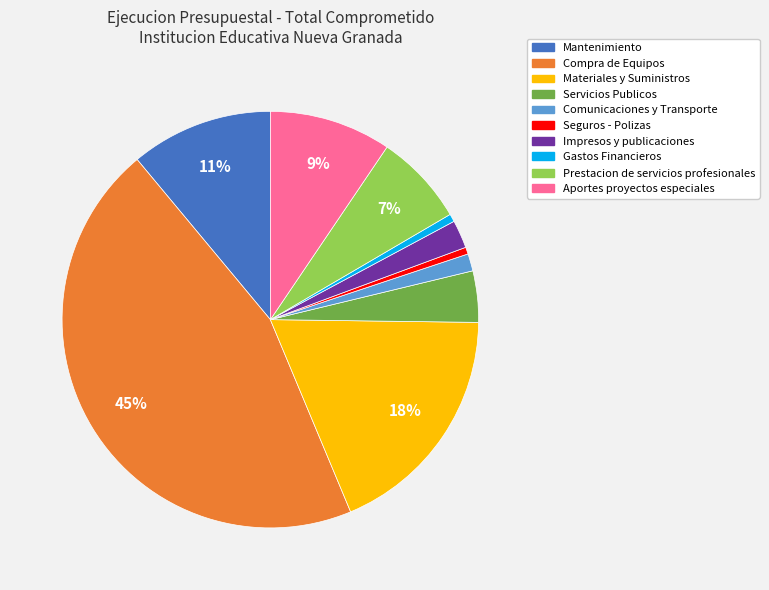

To the nearest percent, what is the average slice percentage?

10%